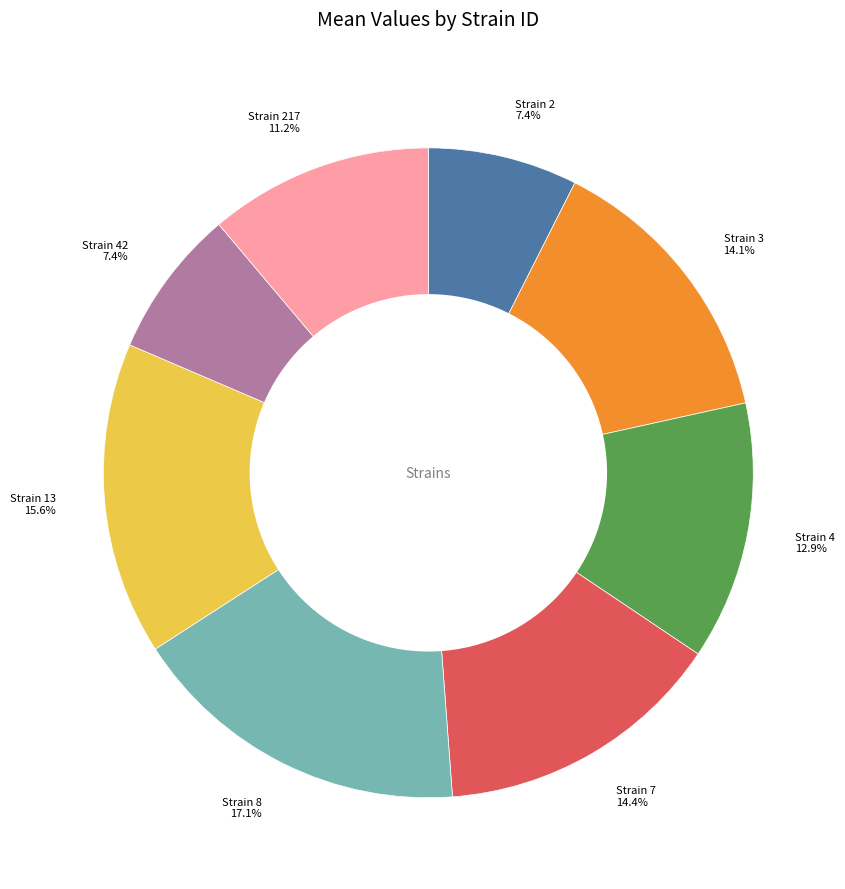

Which has a higher value, Strain 2 or Strain 8?

Strain 8